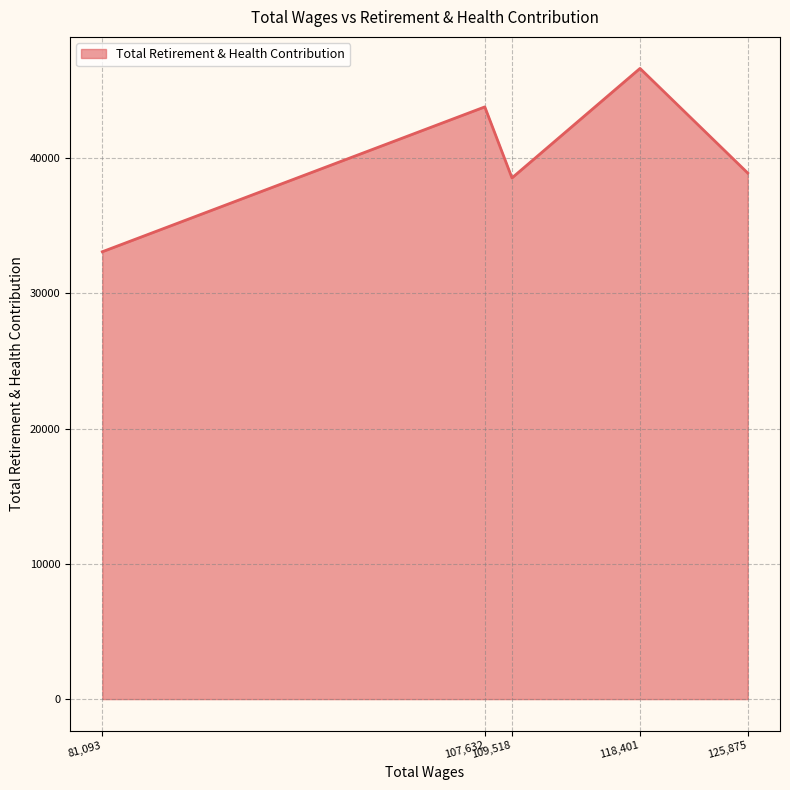

Where is the first local minimum?

109,518